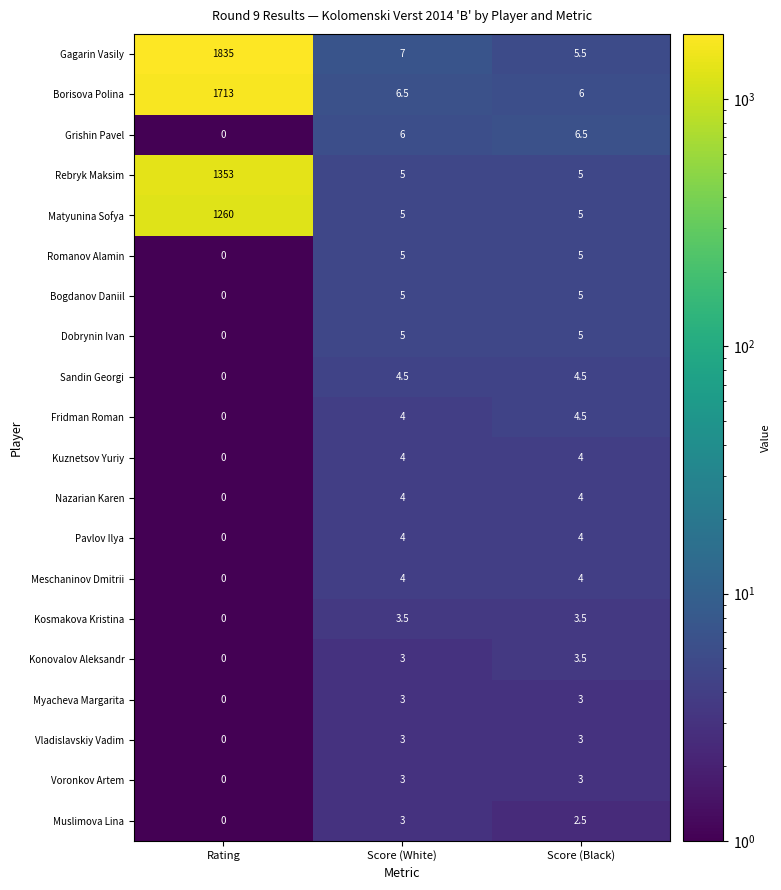

The Voronkov Artem series shows -1.9 at Rating. True or false?

False